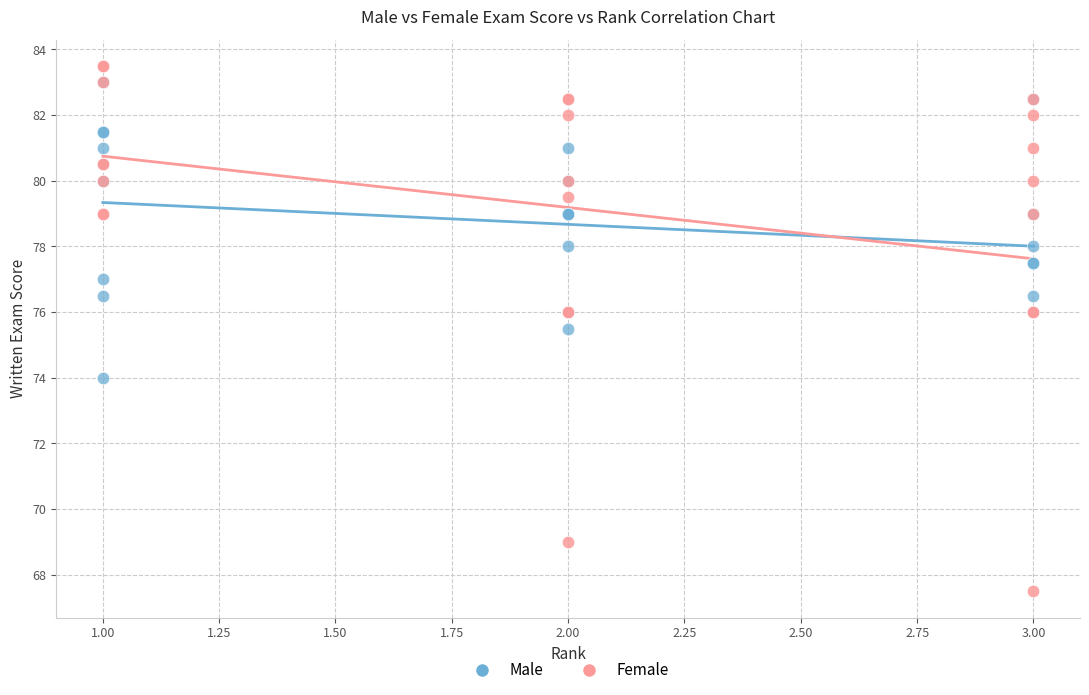

What are all the series names shown in the legend?

Male, Female